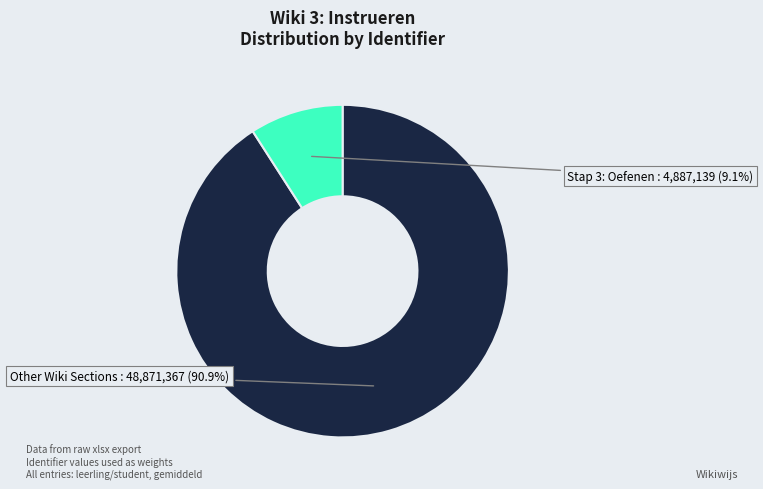

Does any single category account for the majority?

Yes